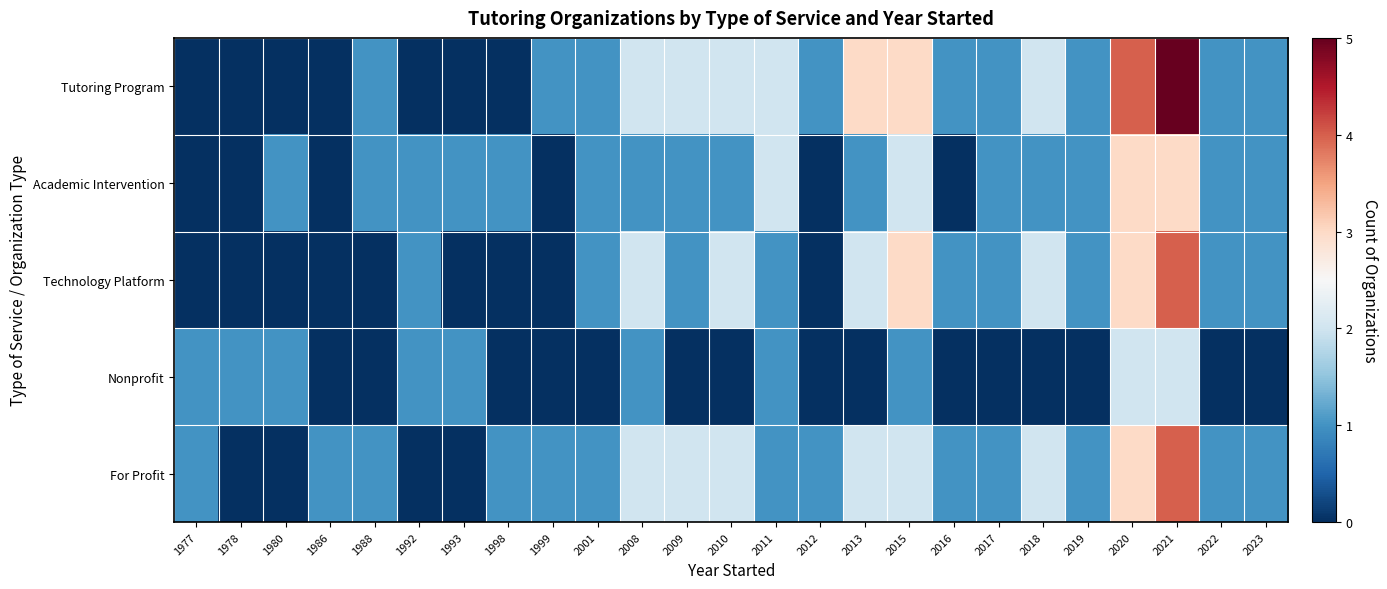

Which series has the largest total across all categories?

Tutoring Program